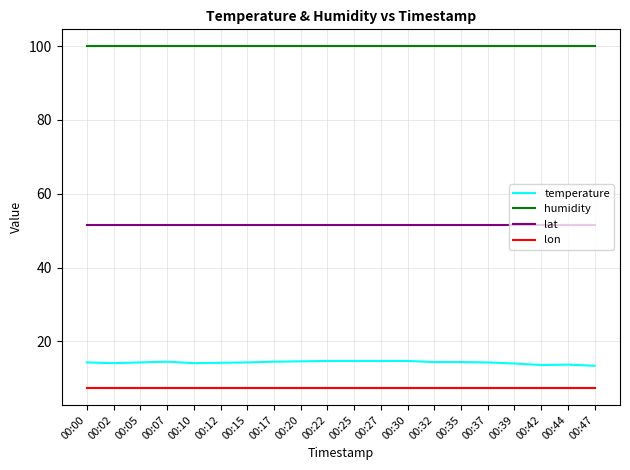

The humidity series shows 34.2 at 00:10. True or false?

False